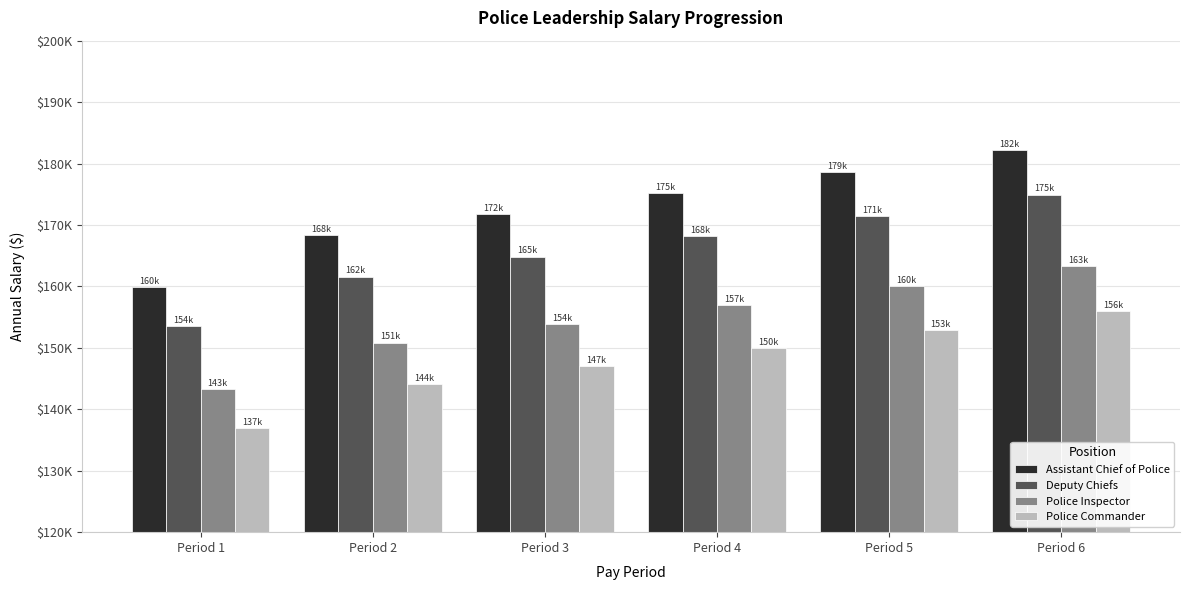

What are all the series names shown in the legend?

Assistant Chief of Police, Deputy Chiefs, Police Inspector, Police Commander